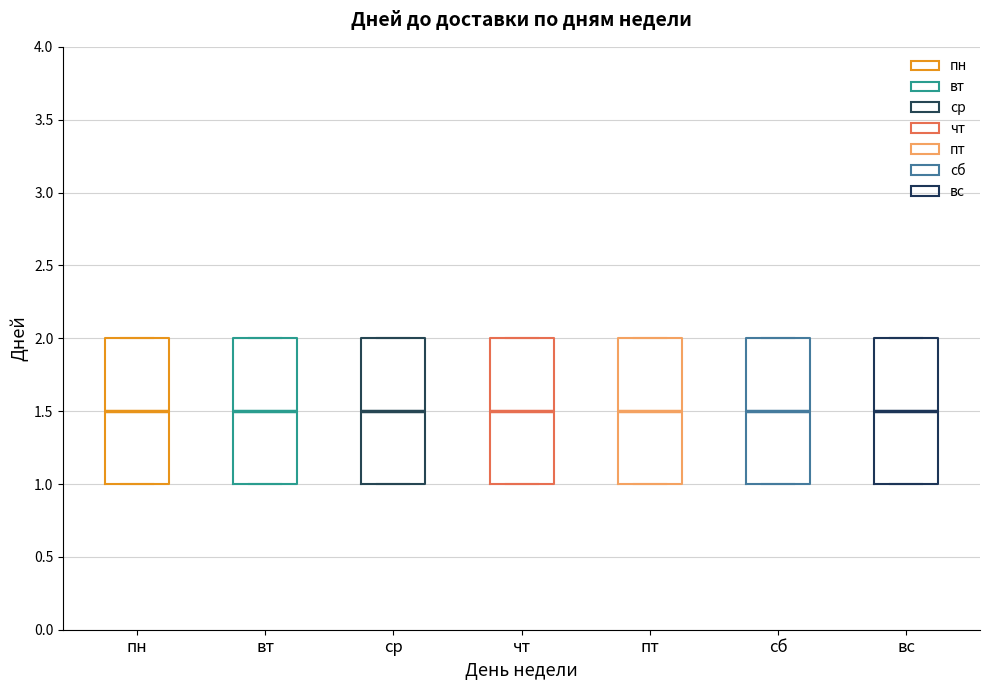

Reading left to right, transcribe this box plot: for each box, give where its median line is, the range the box spans, and where its two whiskers end, as read against the y-axis. The values are not printed on the chart, so give them approximately, as read against the axis.

пн: median 1.5, box 1.0 to 2.0, whiskers 1.0 to 2.0
вт: median 1.5, box 1.0 to 2.0, whiskers 1.0 to 2.0
ср: median 1.5, box 1.0 to 2.0, whiskers 1.0 to 2.0
чт: median 1.5, box 1.0 to 2.0, whiskers 1.0 to 2.0
пт: median 1.5, box 1.0 to 2.0, whiskers 1.0 to 2.0
сб: median 1.5, box 1.0 to 2.0, whiskers 1.0 to 2.0
вс: median 1.5, box 1.0 to 2.0, whiskers 1.0 to 2.0